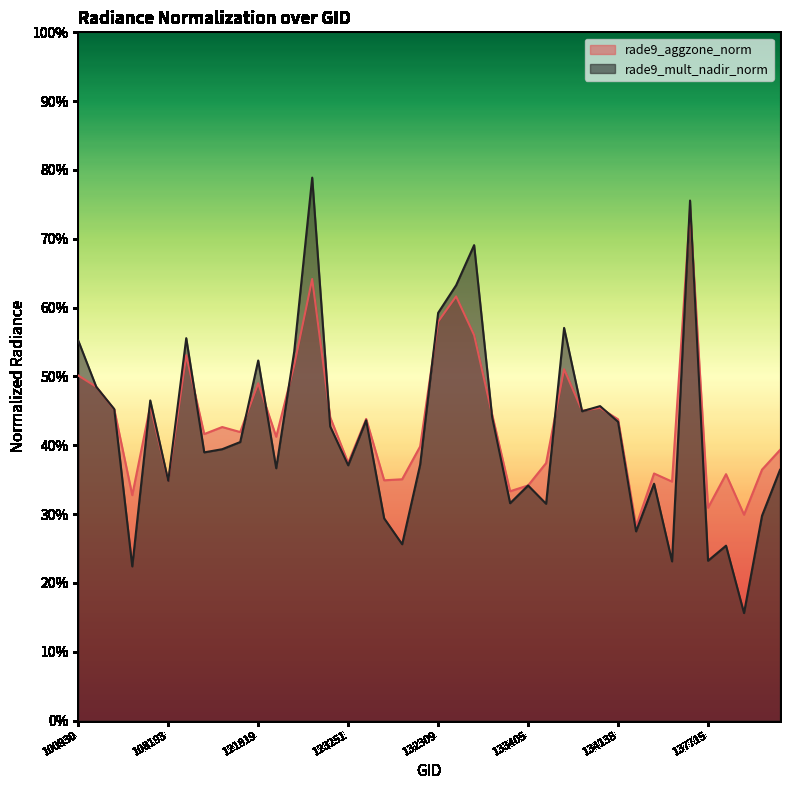

The value of rade9_aggzone_norm at 137715 is 0.3. True or false?

True